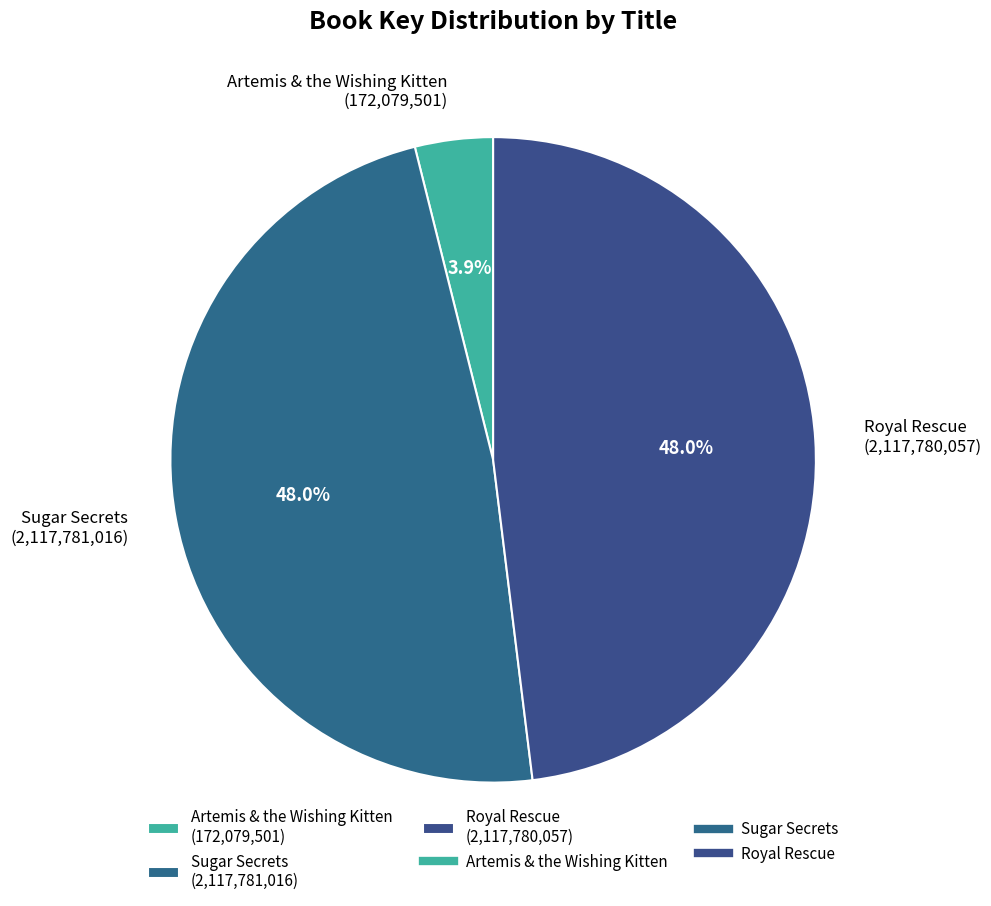

Is it true that Sugar Secrets is 48% of the pie?

True